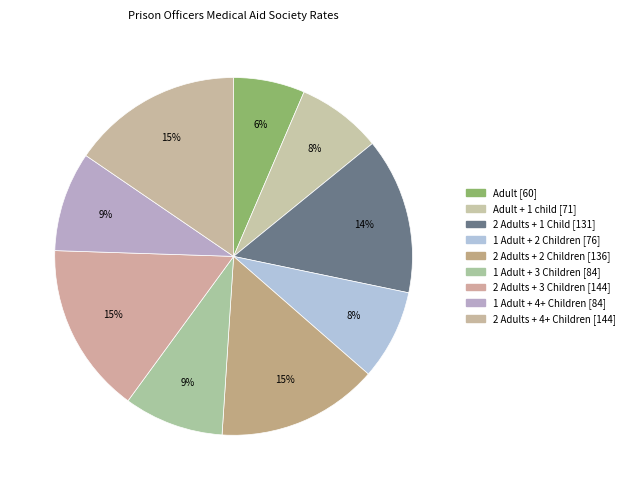

Rank the categories by value from highest to lowest.

2 Adults + 3 Children, 2 Adults + 4+ Children, 2 Adults + 2 Children, 2 Adults + 1 Child, 1 Adult + 3 Children, 1 Adult + 4+ Children, 1 Adult + 2 Children, Adult + 1 child, Adult